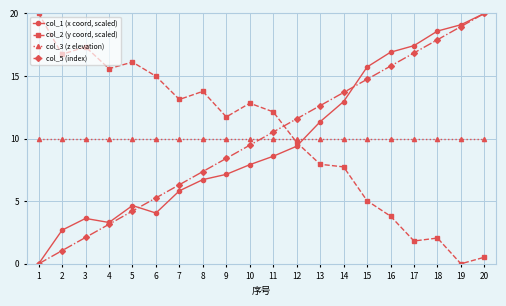

Reading right to left, what are all the values shown in this chart?

col_1 (x coord, scaled): 20.0	19.1	18.6	17.4	16.9	15.7	13.0	11.3	9.4	8.6	7.9	7.1	6.7	5.8	4.1	4.7	3.3	3.6	2.7	0.0
col_2 (y coord, scaled): 0.5	0.0	2.1	1.8	3.8	5.0	7.7	7.9	9.7	12.1	12.8	11.7	13.8	13.1	15.0	16.1	15.6	17.3	16.7	20.0
col_3 (z elevation): 10.0	10.0	10.0	10.0	10.0	10.0	10.0	10.0	10.0	10.0	10.0	10.0	10.0	10.0	10.0	10.0	10.0	10.0	10.0	10.0
col_5 (index): 20.0	18.9	17.9	16.8	15.8	14.7	13.7	12.6	11.6	10.5	9.5	8.4	7.4	6.3	5.3	4.2	3.2	2.1	1.1	0.0